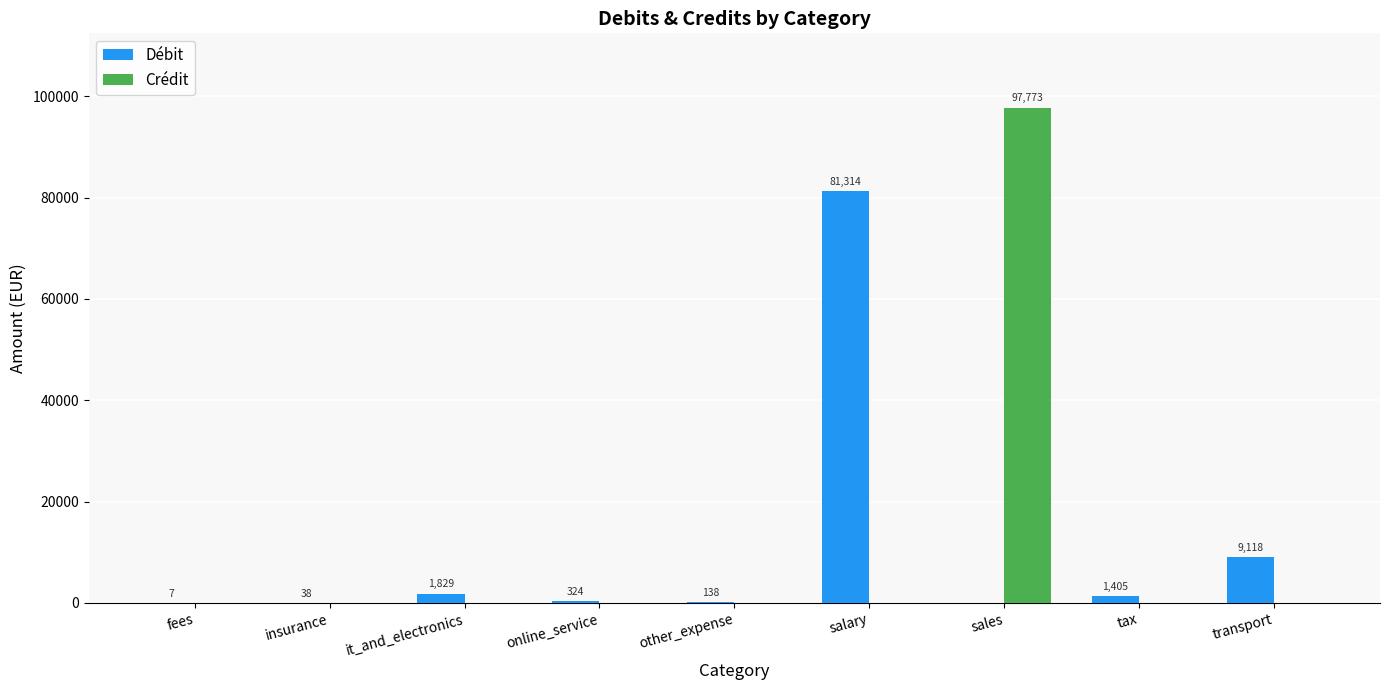

Which category has the highest value in the Crédit series?

sales